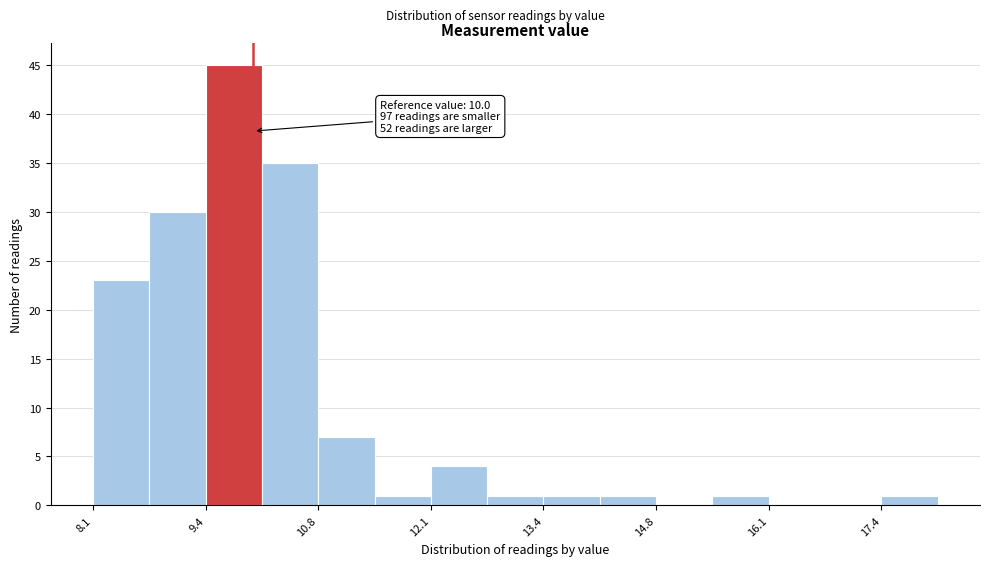

Around what value on the x-axis is the tallest bar? Give the approximate position of its centre, as read against the axis.

9.8